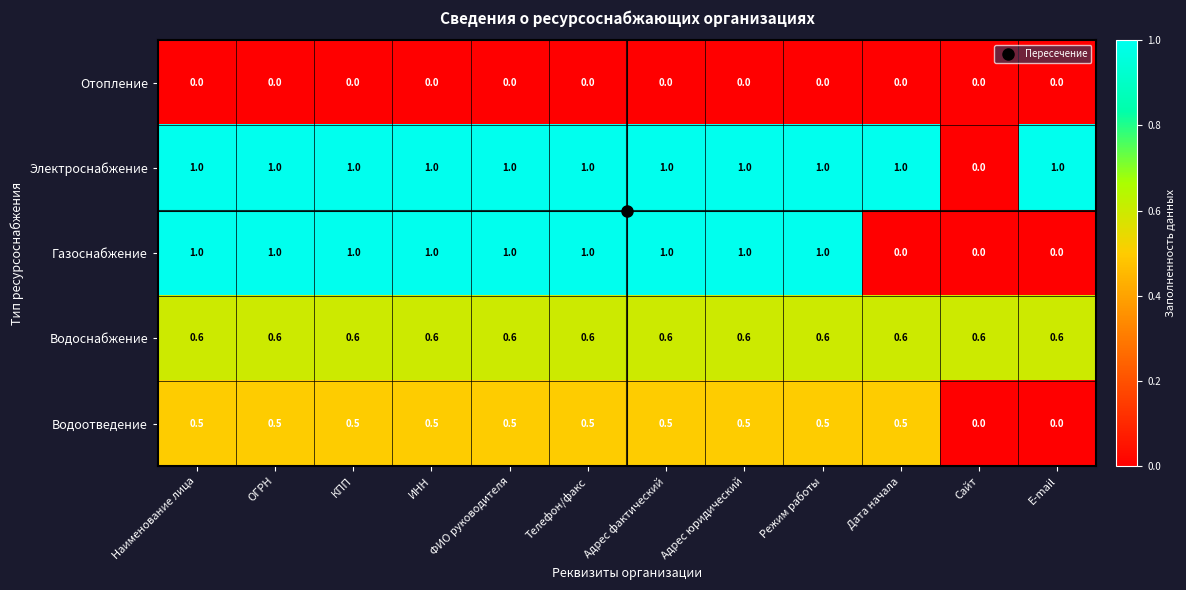

What is the sum of all Водоотведение values?

5.0